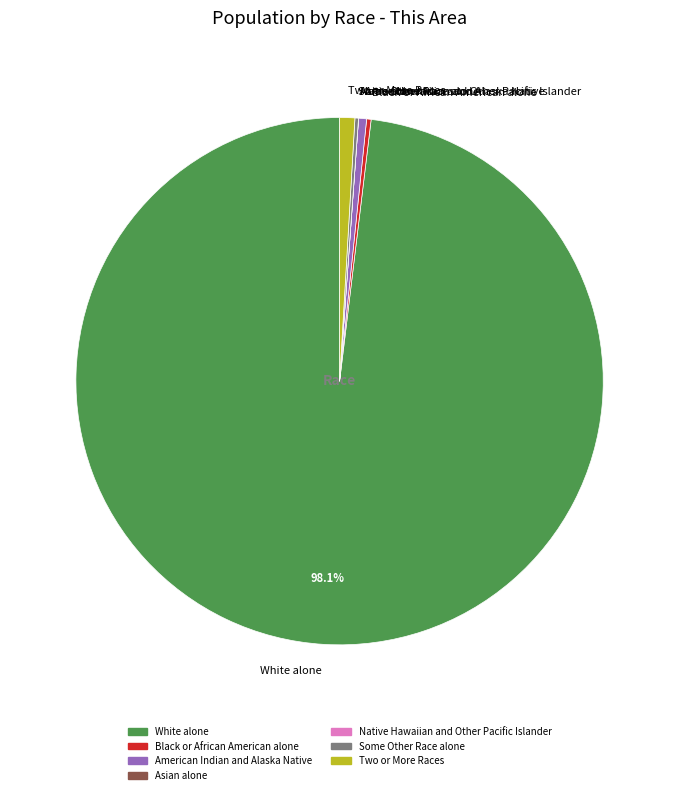

What is the largest slice in the pie chart?

White alone